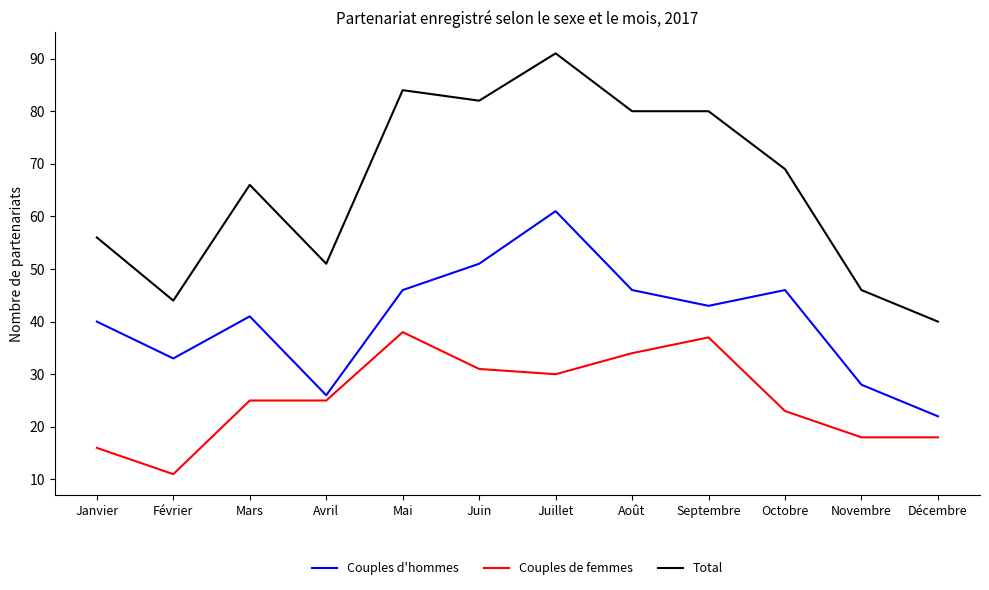

Which category has the highest value across all series?

Juillet